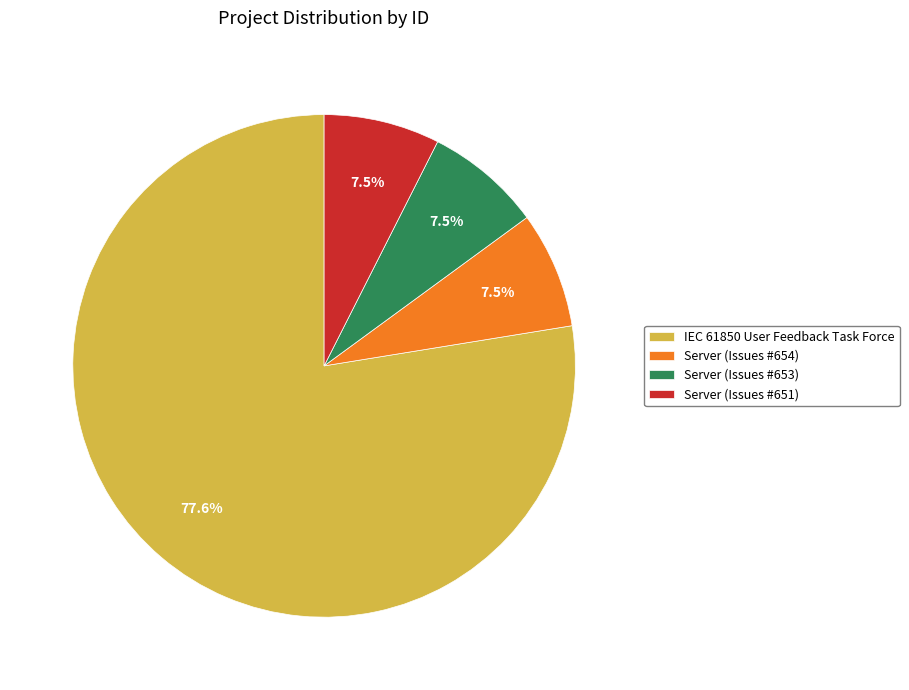

Is there any slice that represents more than half of the pie?

Yes